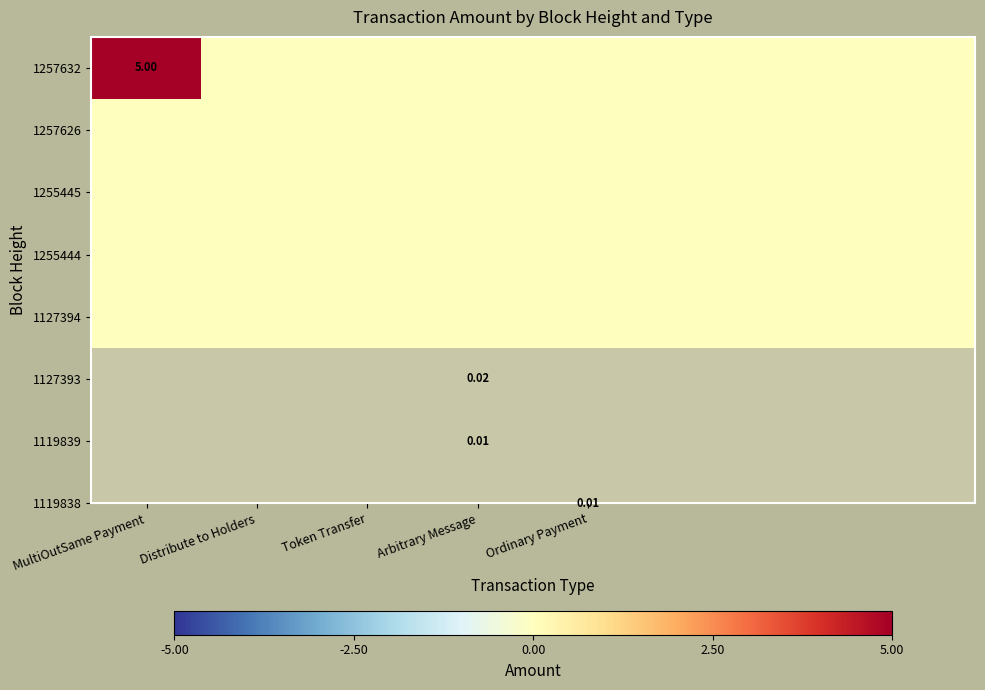

What is the greatest value displayed?

5.0